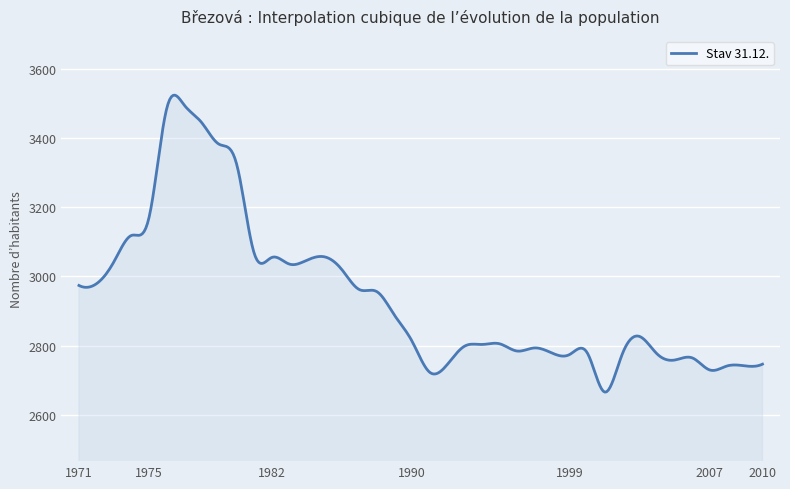

What is the difference between the maximum and minimum values?

860.4